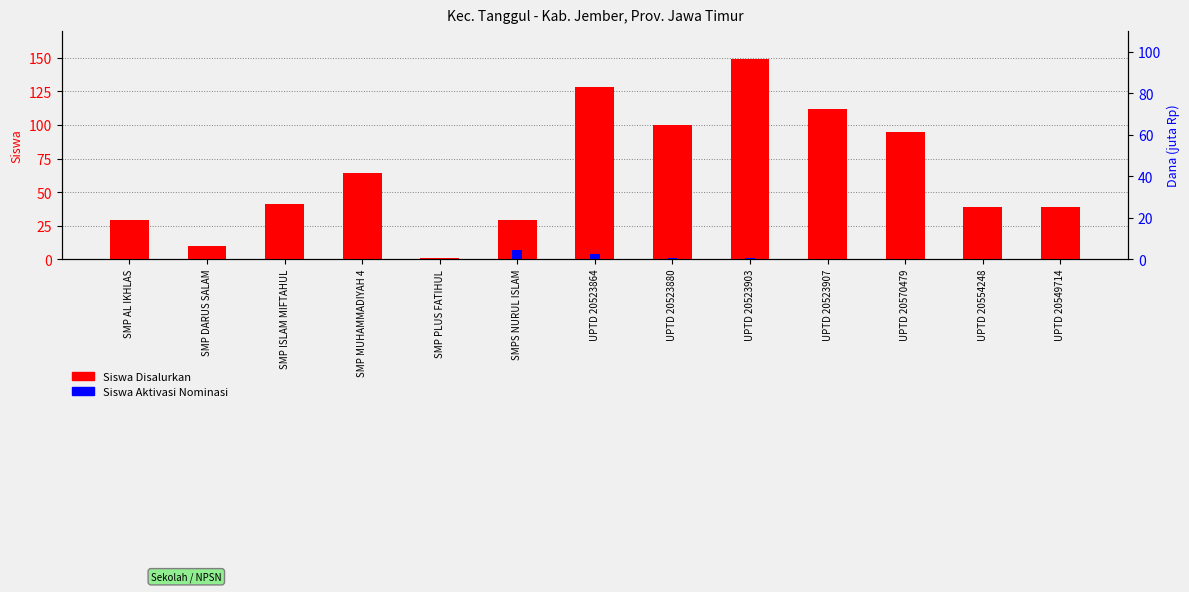

What is the sum of the Dana Disalurkan values at UPTD 20570479 and UPTD 20523880?

110.2